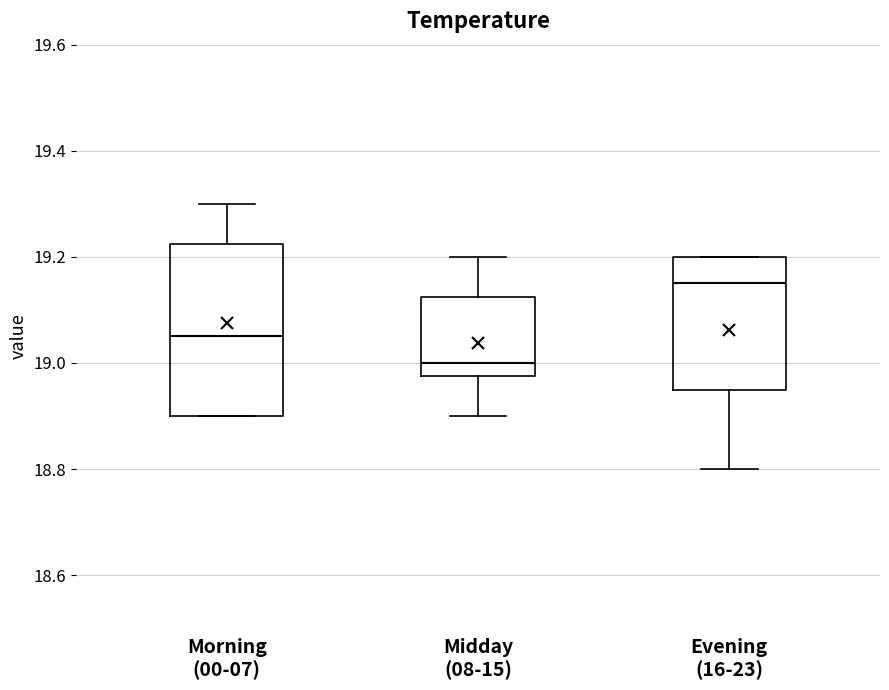

Reading left to right, transcribe this box plot: for each box, give where its median line is, the range the box spans, and where its two whiskers end, as read against the y-axis. The values are not printed on the chart, so give them approximately, as read against the axis.

Morning (00-07): median 19.06, box 18.90 to 19.22, whiskers 18.90 to 19.30
Midday (08-15): median 19.00, box 18.98 to 19.12, whiskers 18.90 to 19.20
Evening (16-23): median 19.16, box 18.96 to 19.20, whiskers 18.80 to 19.20